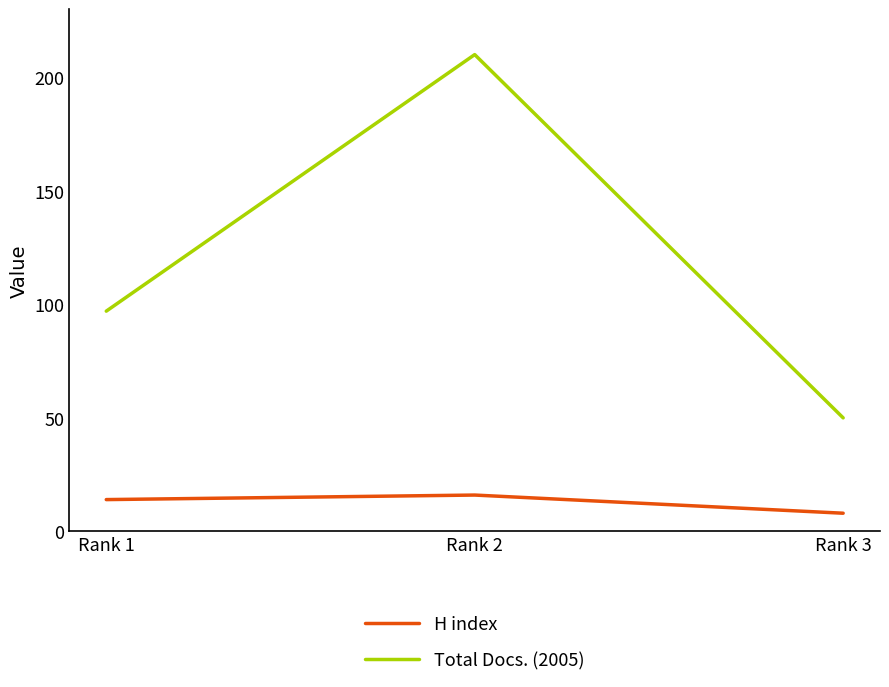

What is the highest value of the H index series?

16